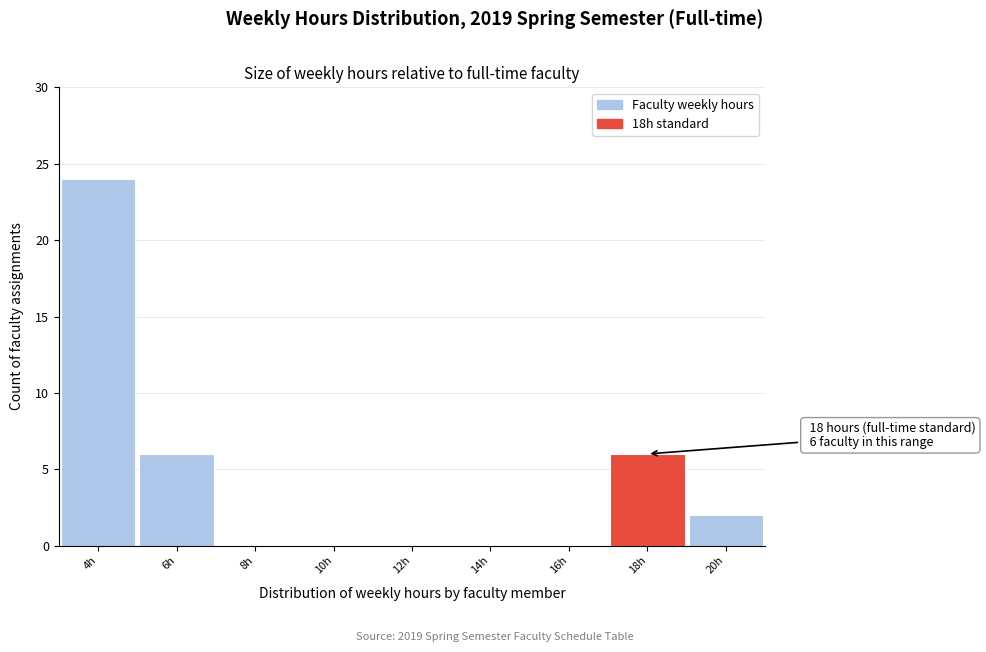

Reading left to right, transcribe all the data shown in this chart.

4h=24	6h=6	8h=0	10h=0	12h=0	14h=0	16h=0	18h=6	20h=2